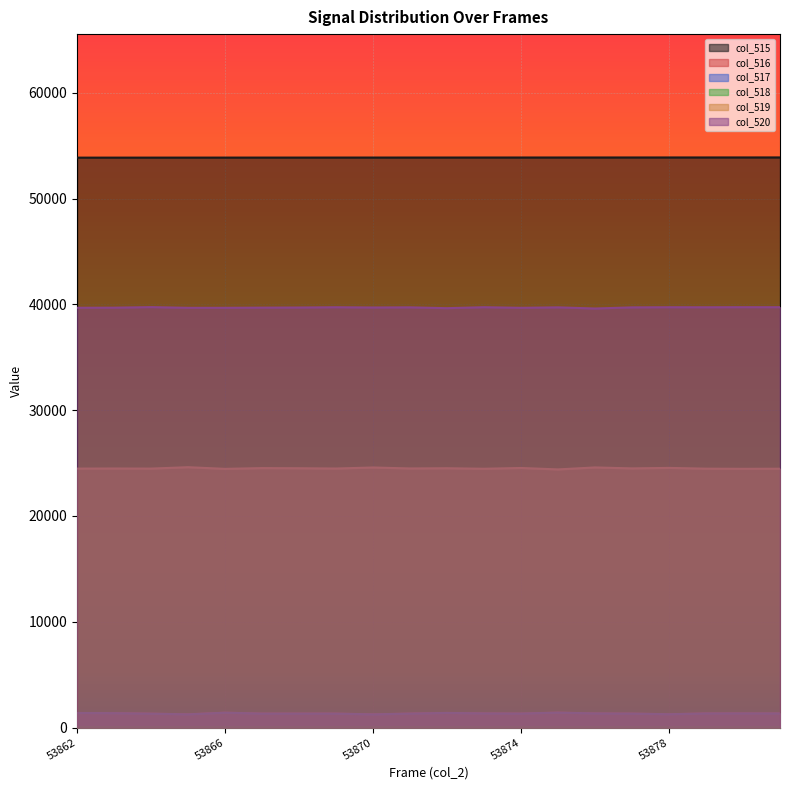

At which label does col_517 first exceed 1339?

53862